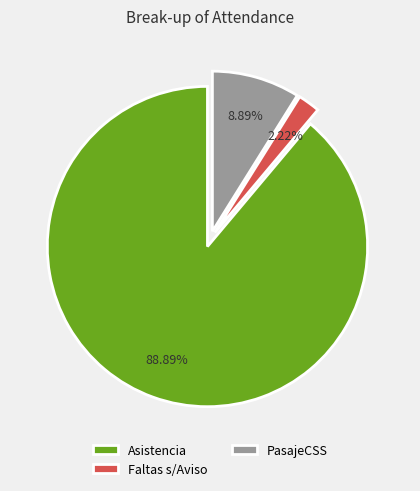

Rank the categories by value from highest to lowest.

Asistencia, PasajeCSS, Faltas s/Aviso